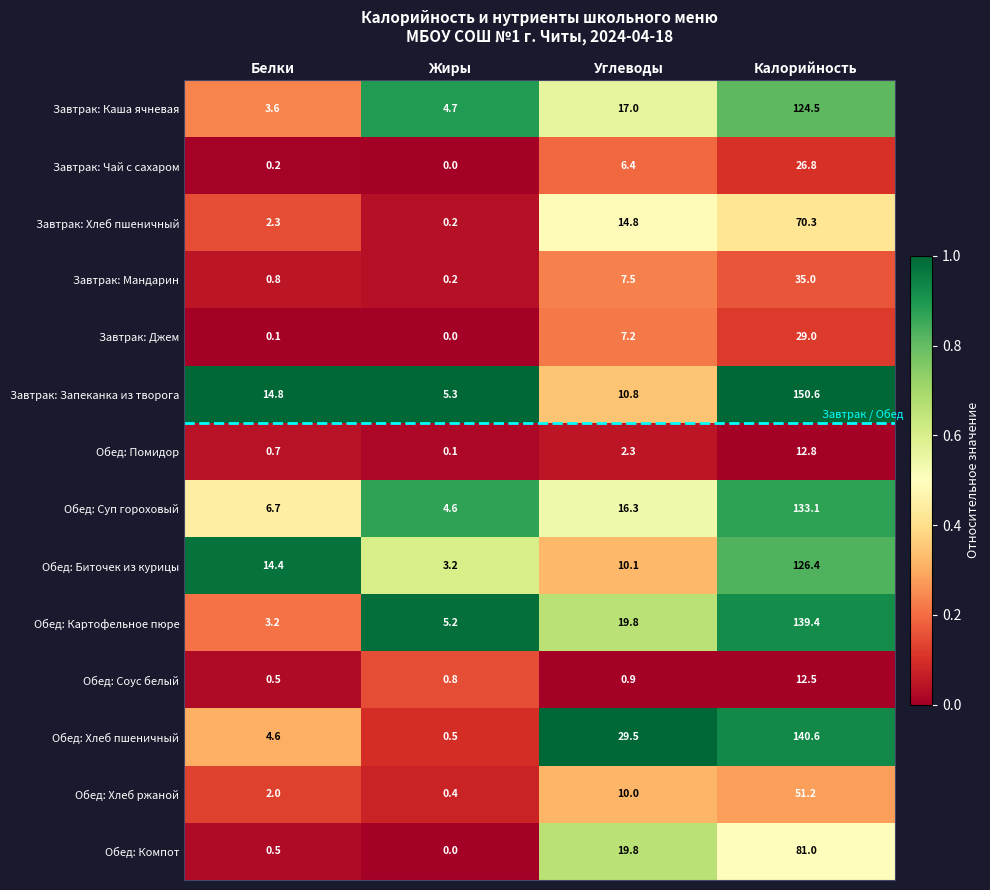

What is the sum of all Завтрак: Джем values?

36.3